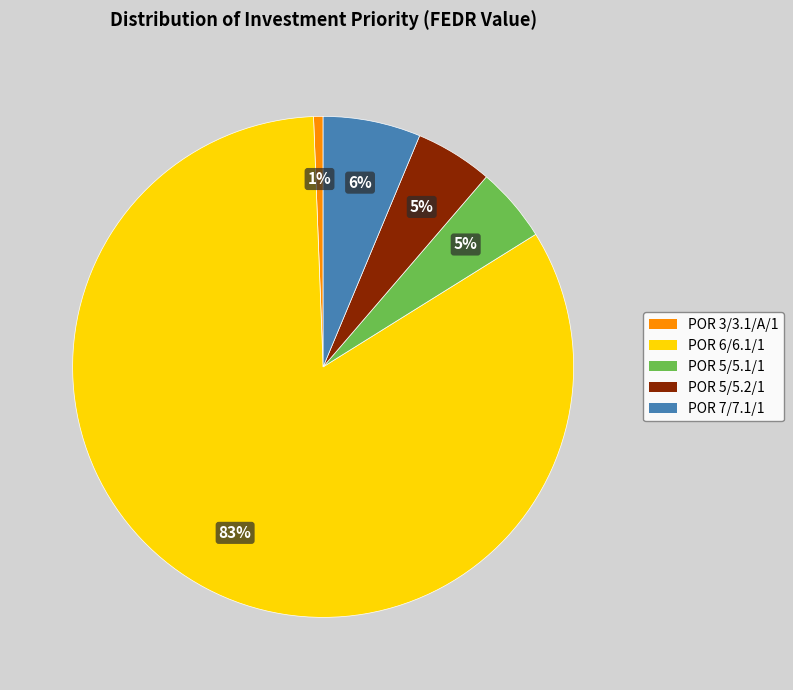

Is there a majority slice in this chart?

Yes